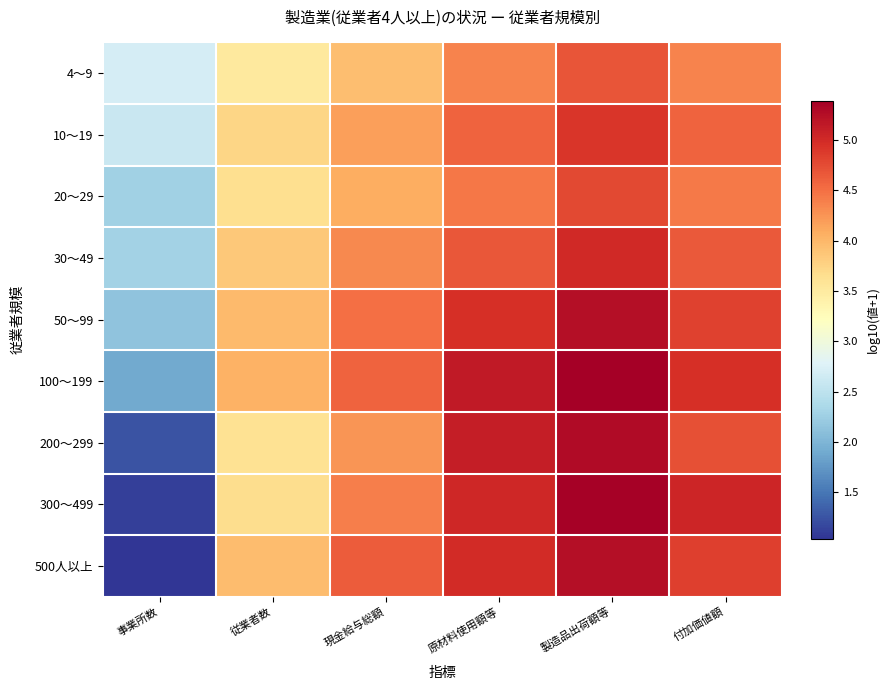

Reading left to right, what are all the values shown in this chart?

4～9: 事業所数=2.7	従業者数=3.5	現金給与総額=3.9	原材料使用額等=4.4	製造品出荷額等=4.7	付加価値額=4.4
10～19: 事業所数=2.6	従業者数=3.7	現金給与総額=4.2	原材料使用額等=4.6	製造品出荷額等=4.9	付加価値額=4.6
20～29: 事業所数=2.3	従業者数=3.7	現金給与総額=4.1	原材料使用額等=4.4	製造品出荷額等=4.8	付加価値額=4.4
30～49: 事業所数=2.3	従業者数=3.9	現金給与総額=4.3	原材料使用額等=4.7	製造品出荷額等=5.0	付加価値額=4.7
50～99: 事業所数=2.1	従業者数=4.0	現金給与総額=4.5	原材料使用額等=5.0	製造品出荷額等=5.2	付加価値額=4.8
100～199: 事業所数=1.9	従業者数=4.0	現金給与総額=4.6	原材料使用額等=5.1	製造品出荷額等=5.4	付加価値額=4.9
200～299: 事業所数=1.3	従業者数=3.6	現金給与総額=4.2	原材料使用額等=5.1	製造品出荷額等=5.3	付加価値額=4.7
300～499: 事業所数=1.1	従業者数=3.7	現金給与総額=4.4	原材料使用額等=5.0	製造品出荷額等=5.4	付加価値額=5.0
500人以上: 事業所数=1.0	従業者数=3.9	現金給与総額=4.6	原材料使用額等=5.0	製造品出荷額等=5.3	付加価値額=4.8